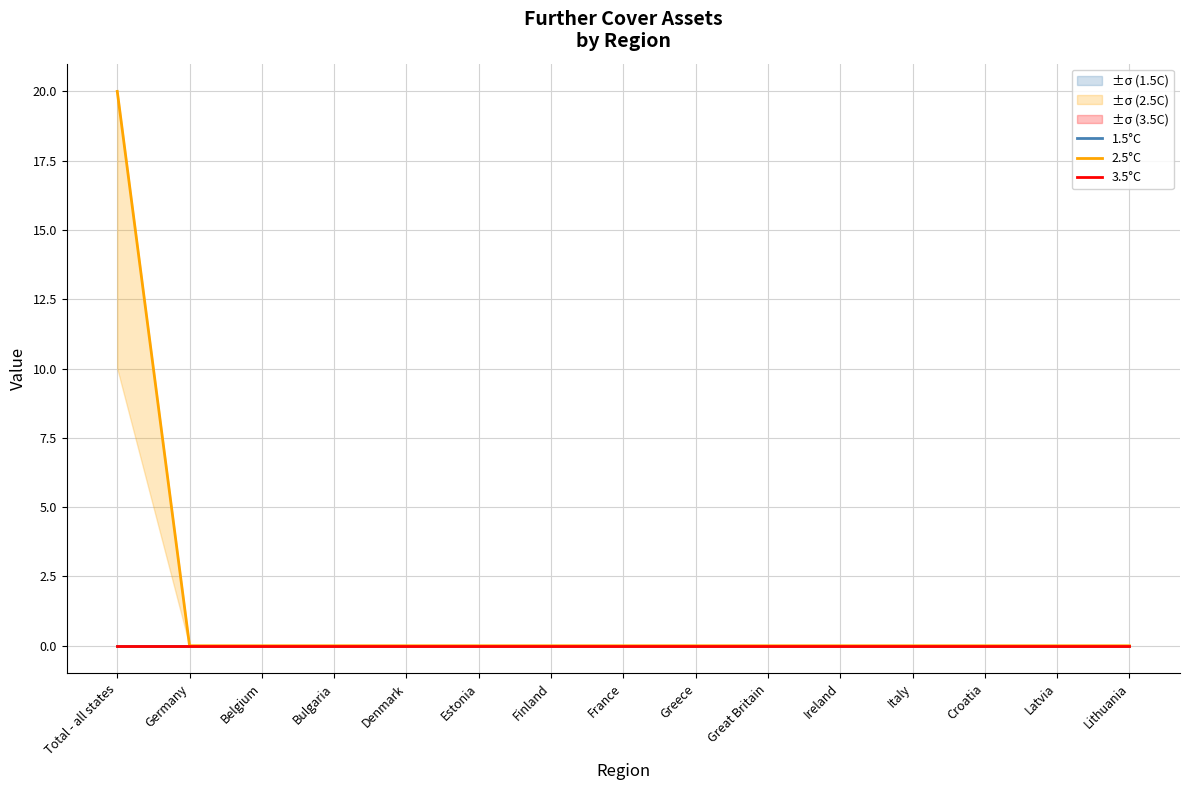

Where is 2.5°C nearest to the value 10?

Total - all states